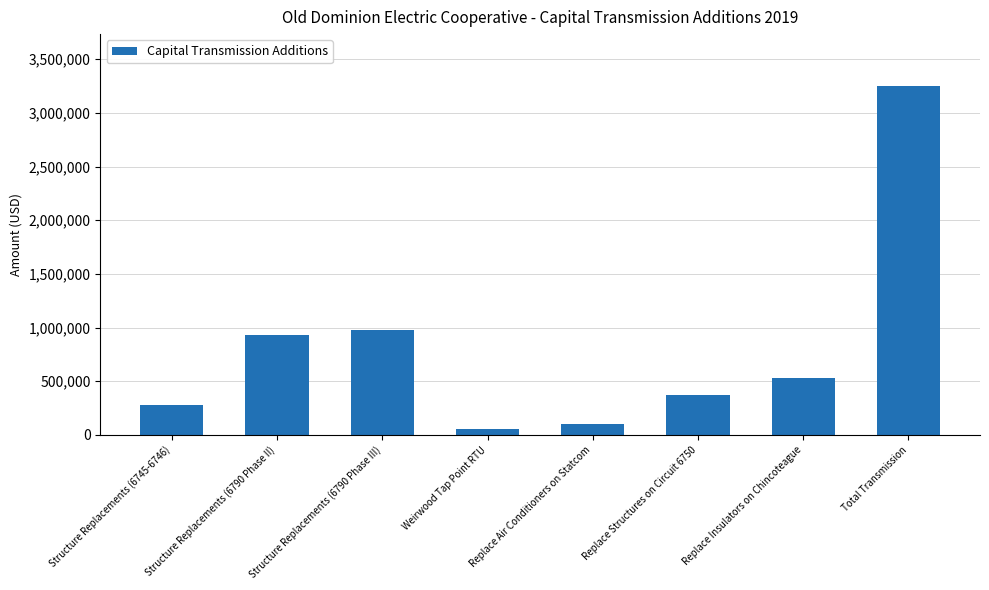

What is the sum of all values?

6493762